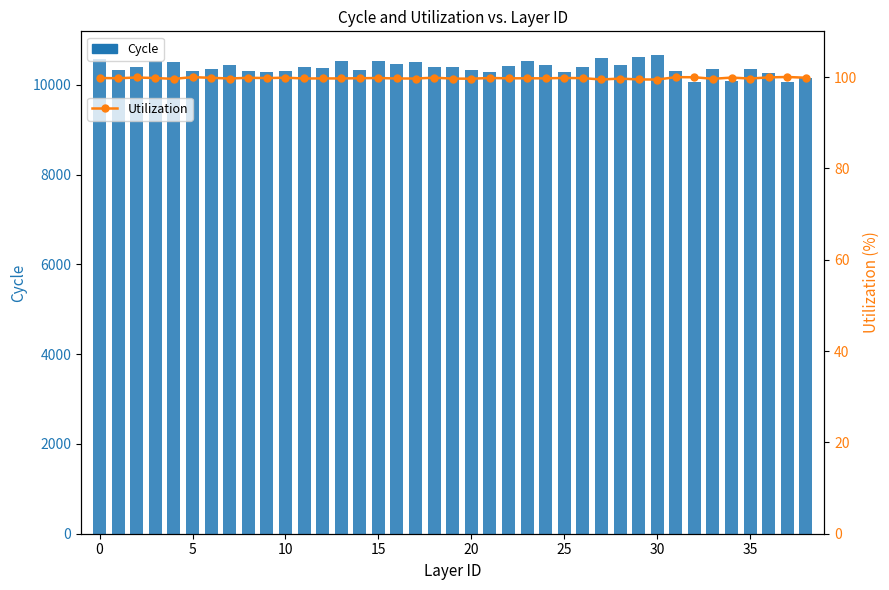

Is the value of Cycle at 19 greater than the value of Utilization at 28?

Yes